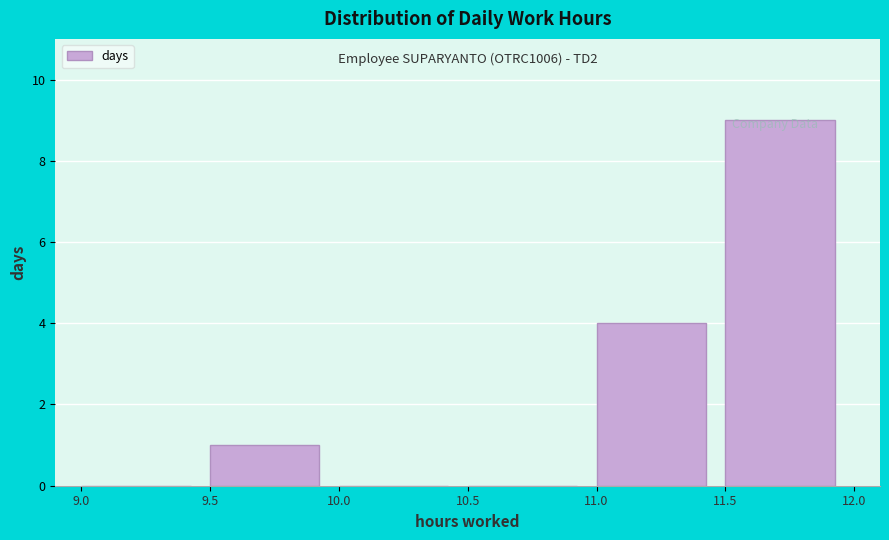

Over which range of the x-axis is the bar tallest?

11.5 to 12.0